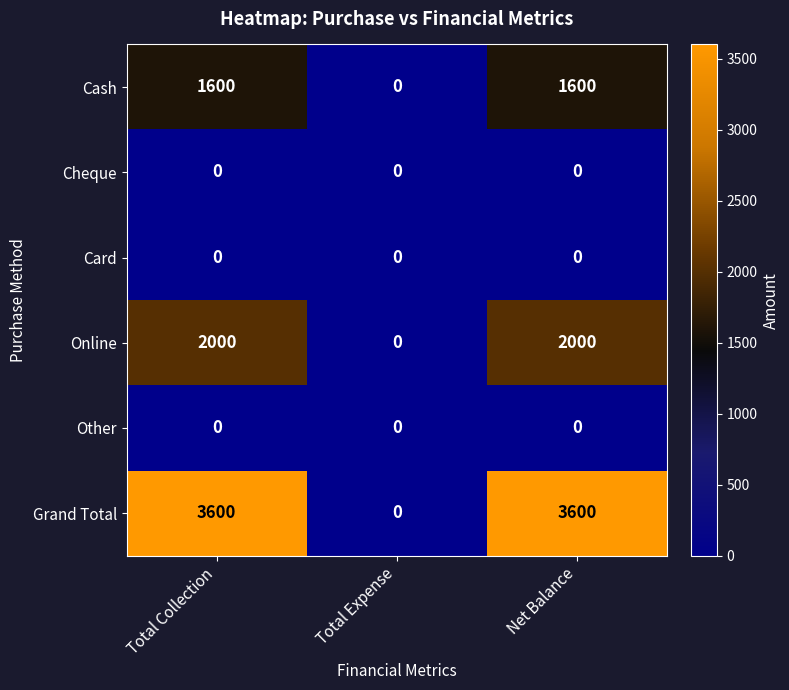

What is the difference between the Online values at Total Expense and Total Collection?

2000